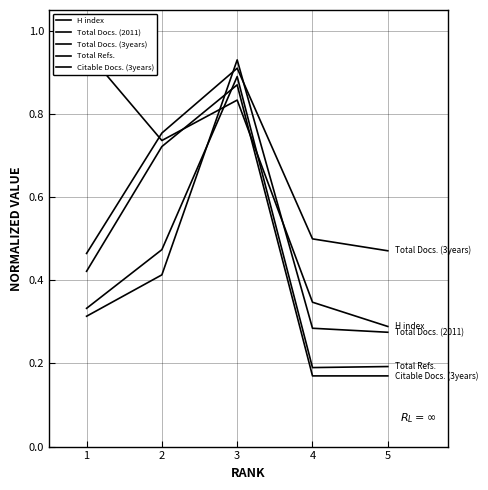

Which series changed the most between 3 and 4?

Total Refs.